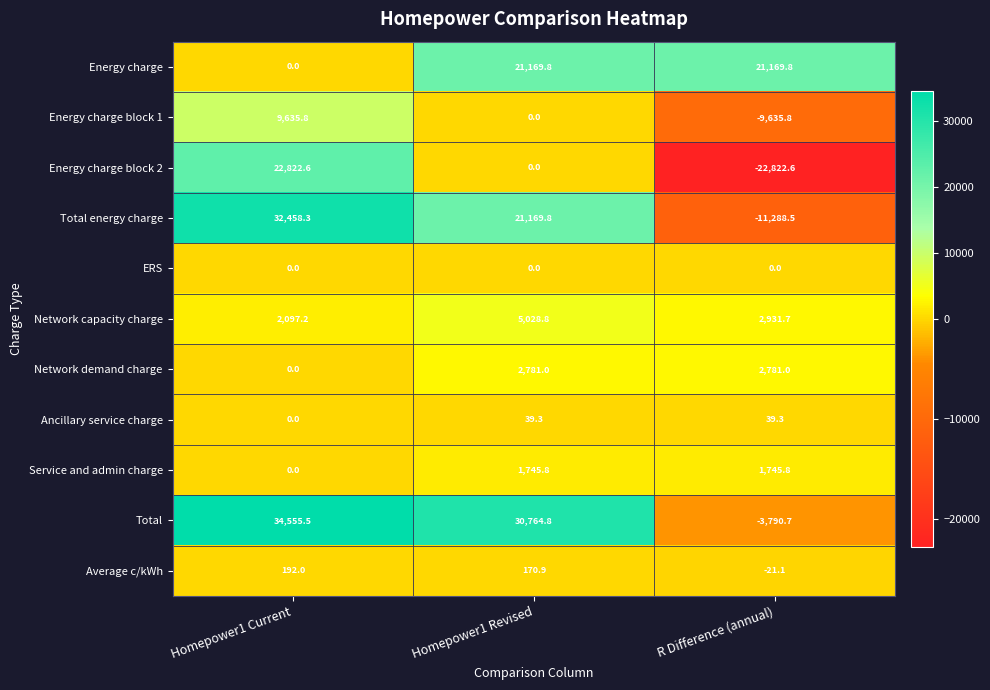

Where is Network demand charge nearest to the value 1390?

Homepower1 Current